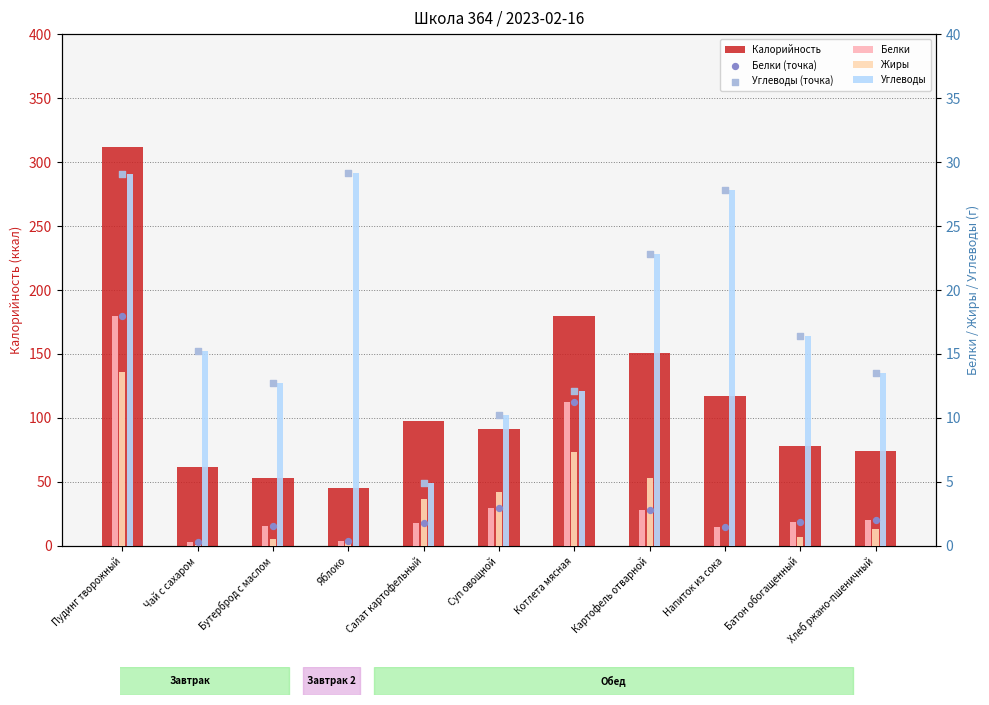

Which series reaches the minimum Y coordinate?

Жиры